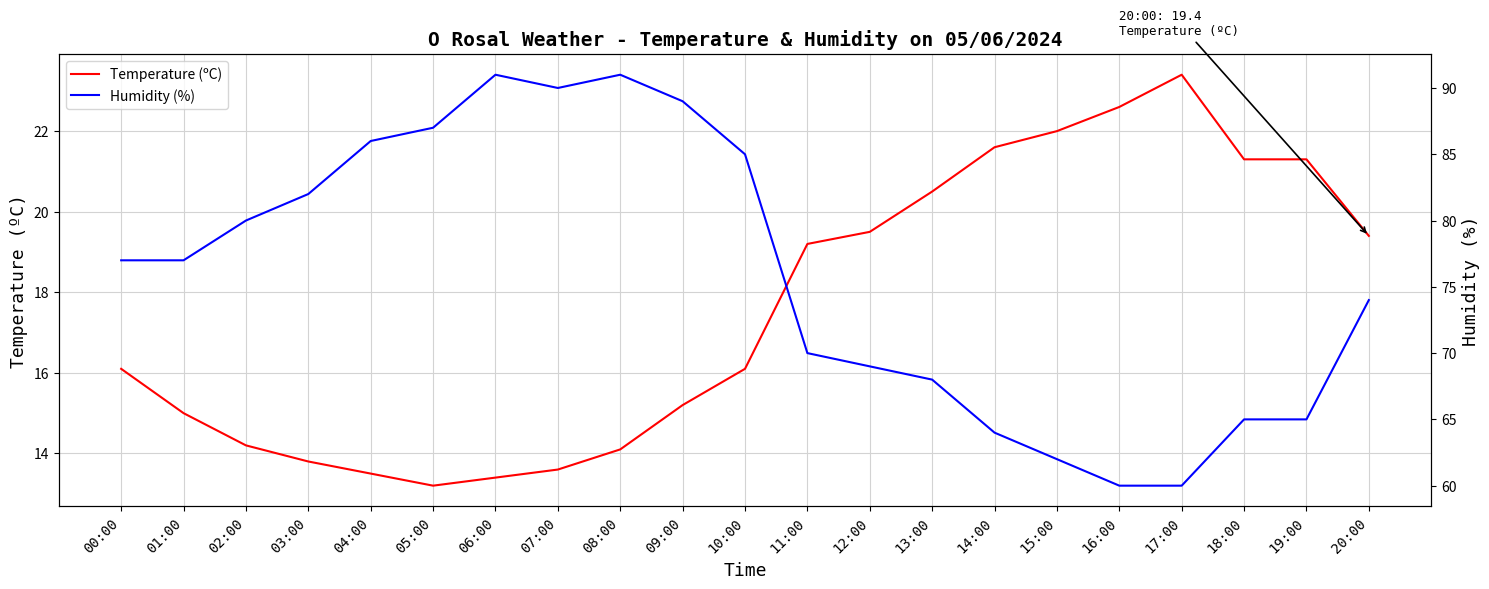

What is the minimum value shown in the chart?

13.2